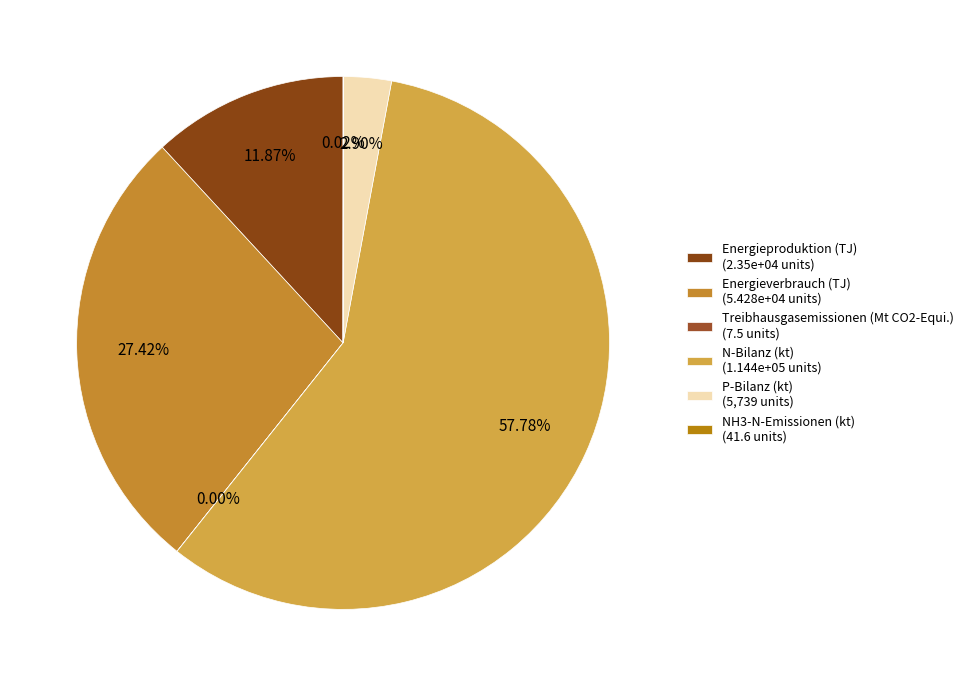

Rank the categories by value from lowest to highest.

Treibhausgasemissionen (Mt CO2-Equi.), NH3-N-Emissionen (kt), P-Bilanz (kt), Energieproduktion (TJ), Energieverbrauch (TJ), N-Bilanz (kt)